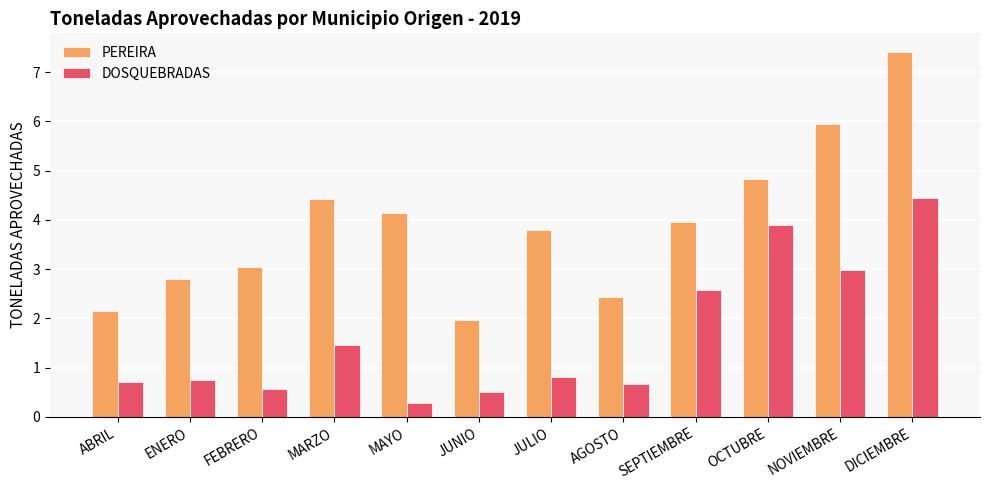

Reading left to right, transcribe all the data shown in this chart.

PEREIRA: 2.1	2.8	3.0	4.4	4.1	2.0	3.8	2.4	4.0	4.8	6.0	7.4
DOSQUEBRADAS: 0.7	0.7	0.6	1.5	0.3	0.5	0.8	0.7	2.6	3.9	3.0	4.4